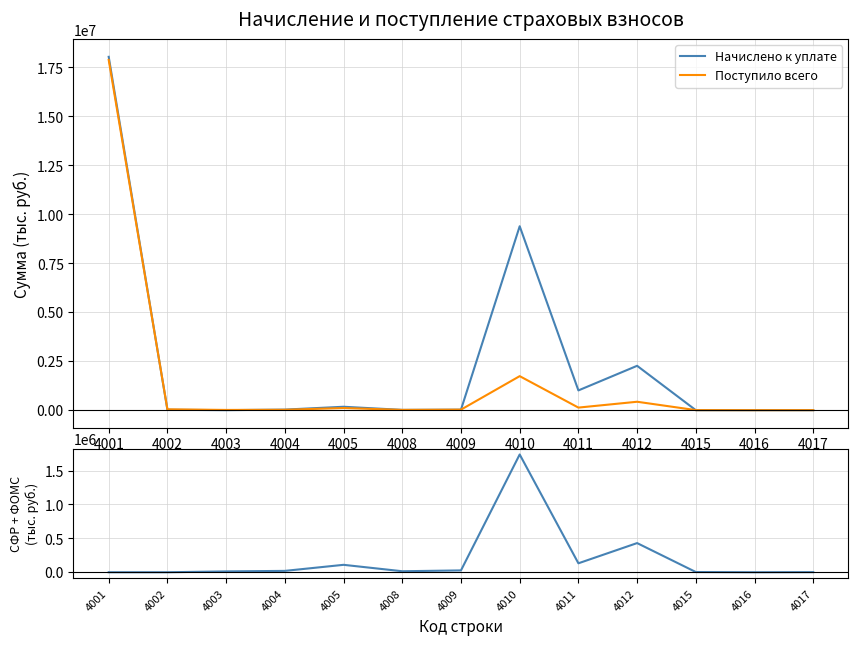

List the series in order of their overall mean, lowest first.

СФР + ФОМС, Поступило всего, Начислено к уплате